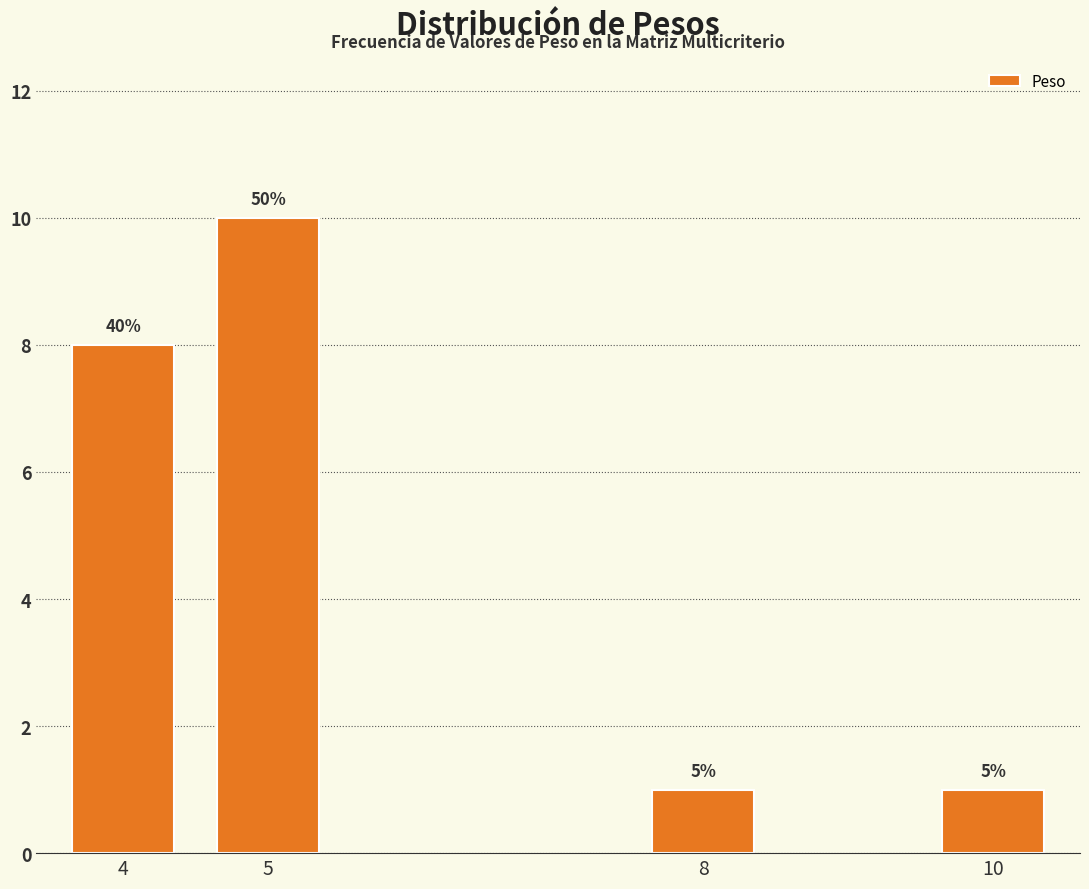

Are the bars horizontal?

No